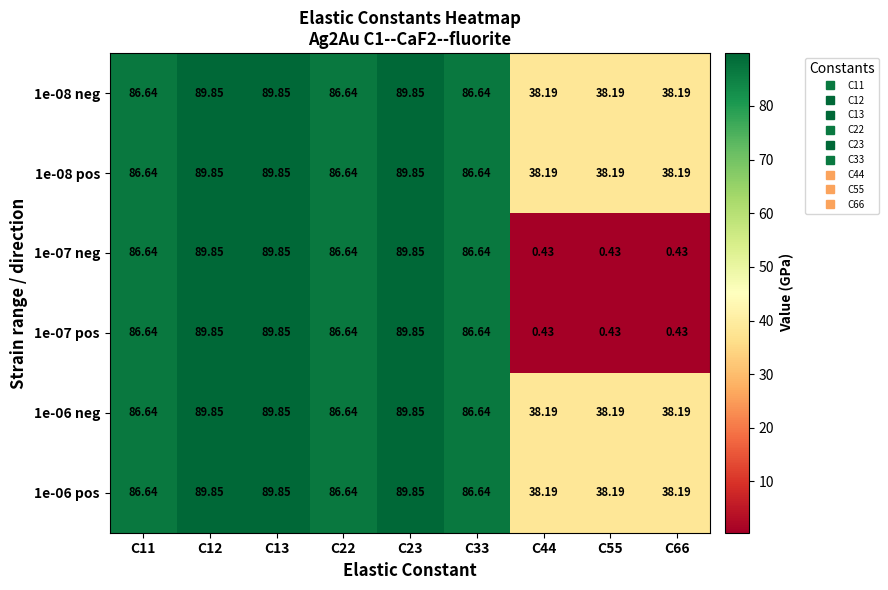

Is the value of 1e-08 pos at C11 greater than the value of 1e-08 neg at C66?

Yes